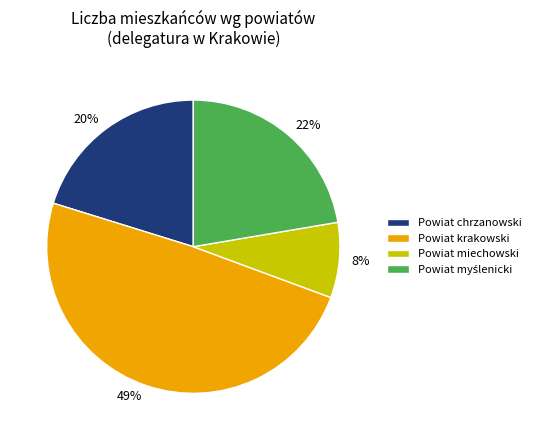

Does Powiat chrzanowski represent more than half of the total?

No